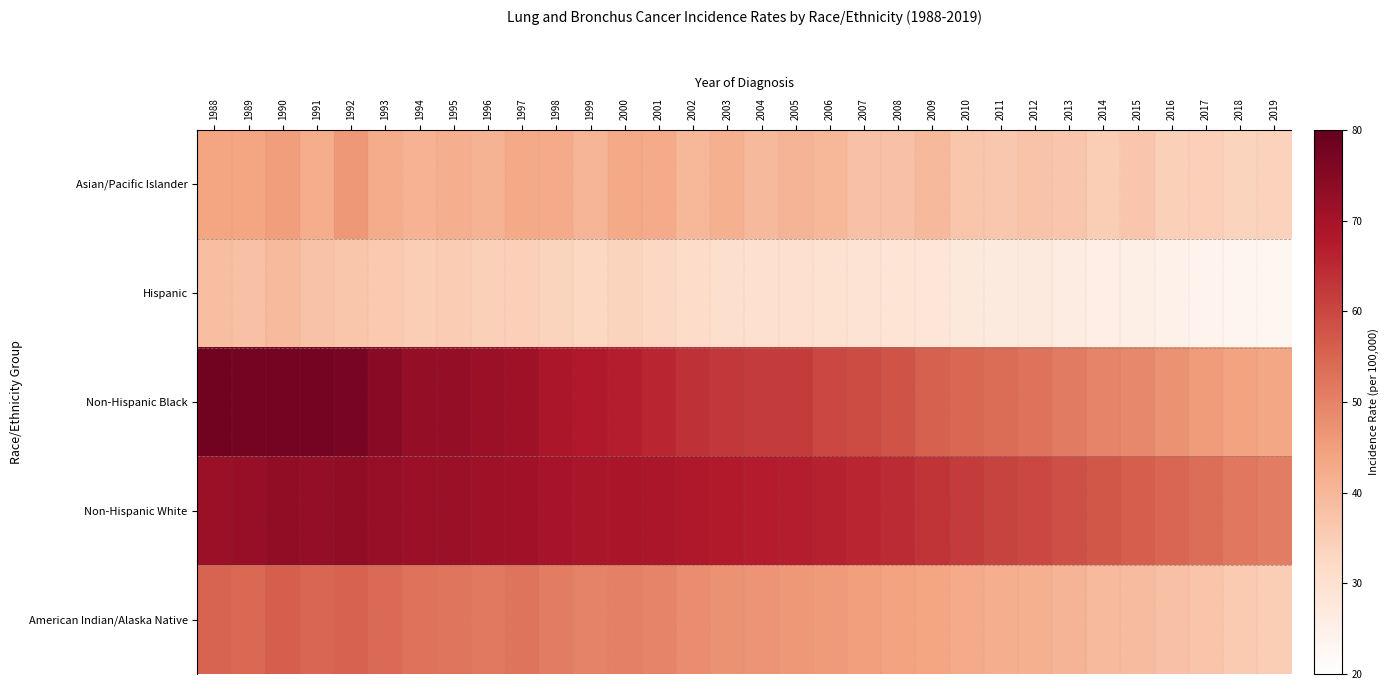

At how many categories does at least one series exceed 67?

18